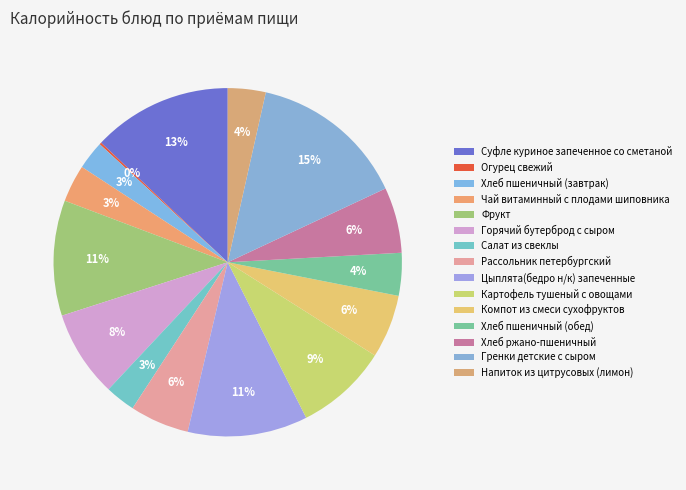

How many slices are in this pie chart?

15